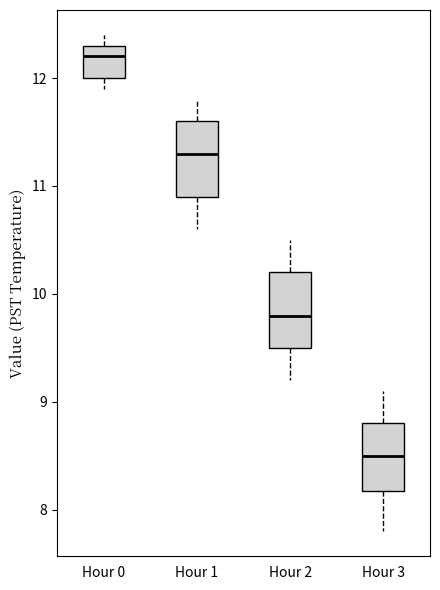

Where is the lower edge of the box for Hour 1 on the y-axis? The values are not printed on the chart, so give them approximately, as read against the axis.

10.9